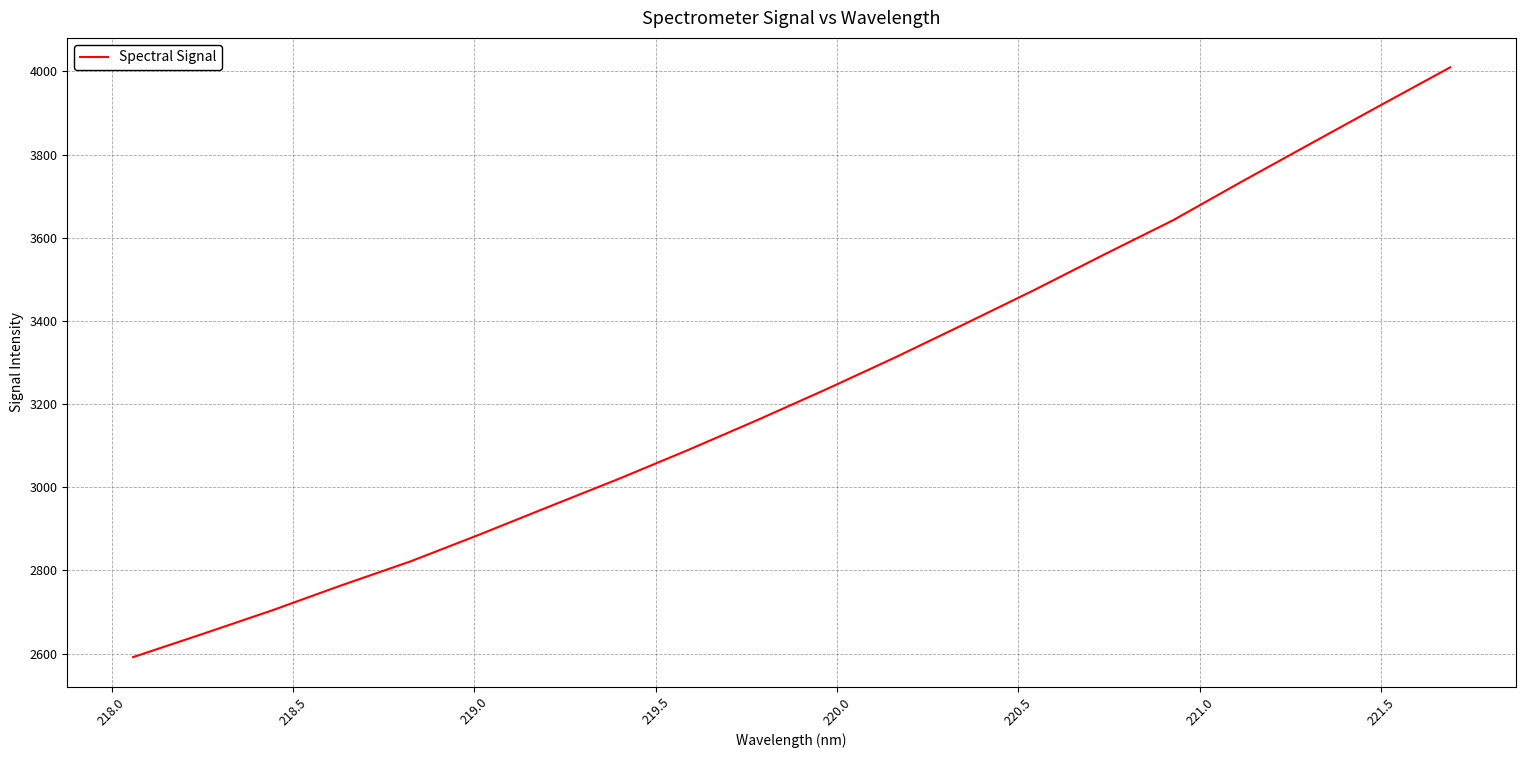

Is this an area chart (filled region under the line)?

No